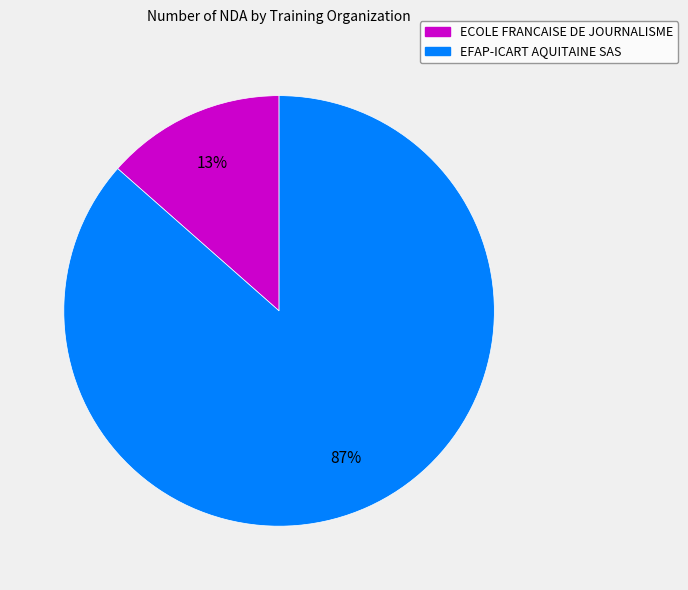

The ECOLE FRANCAISE DE JOURNALISME slice represents 25% of the pie. True or false?

False